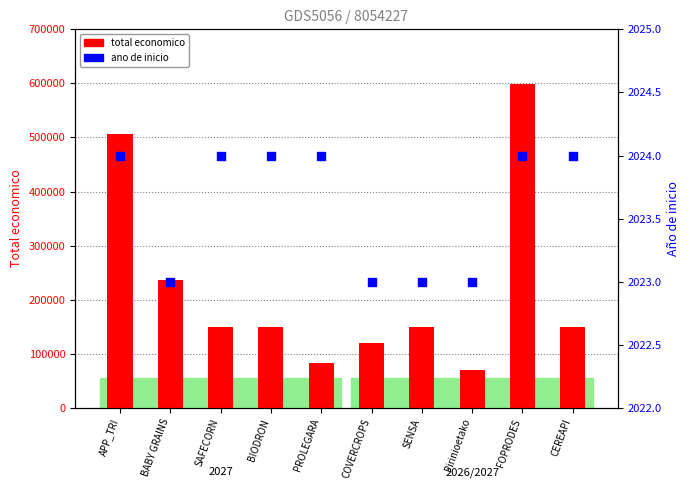

At how many categories does at least one series exceed 65818?

10